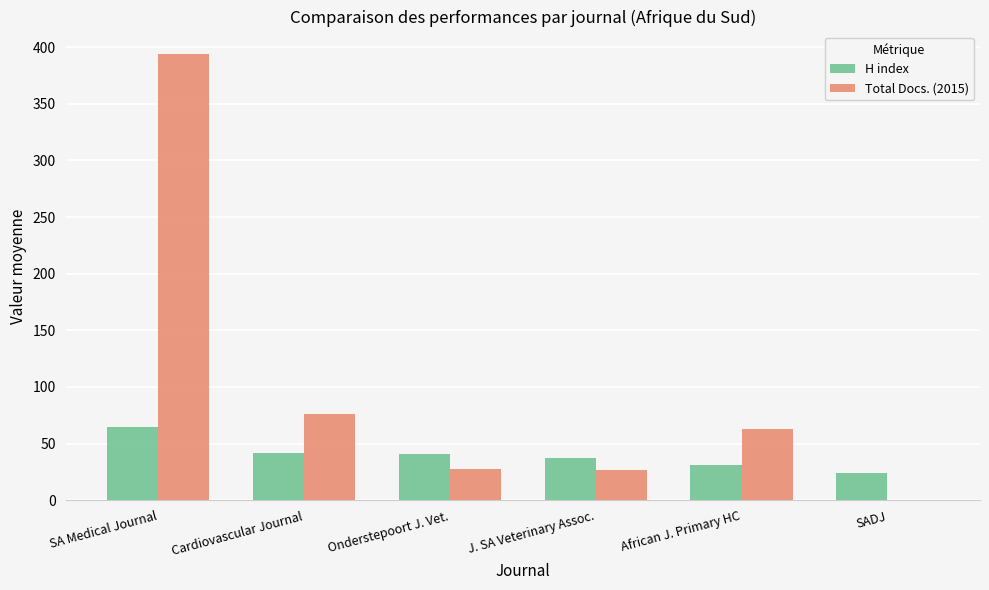

Which series has the largest total across all categories?

Total Docs. (2015)